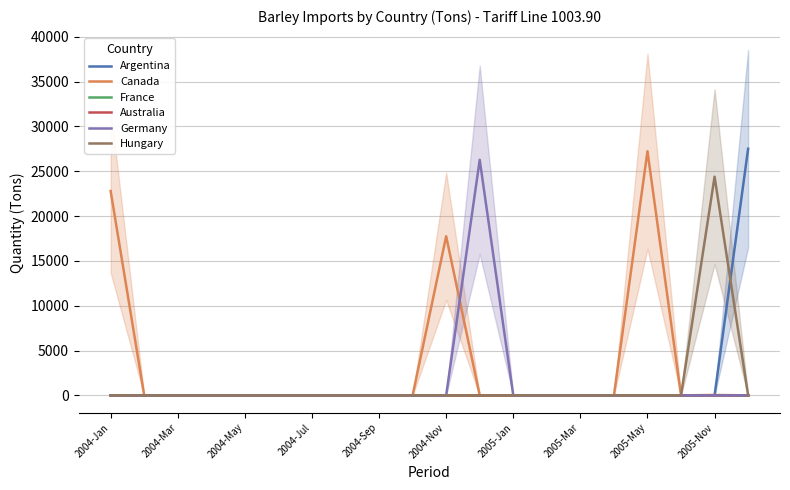

True or false: Australia has a value of 0 at 2004-Jan.

True